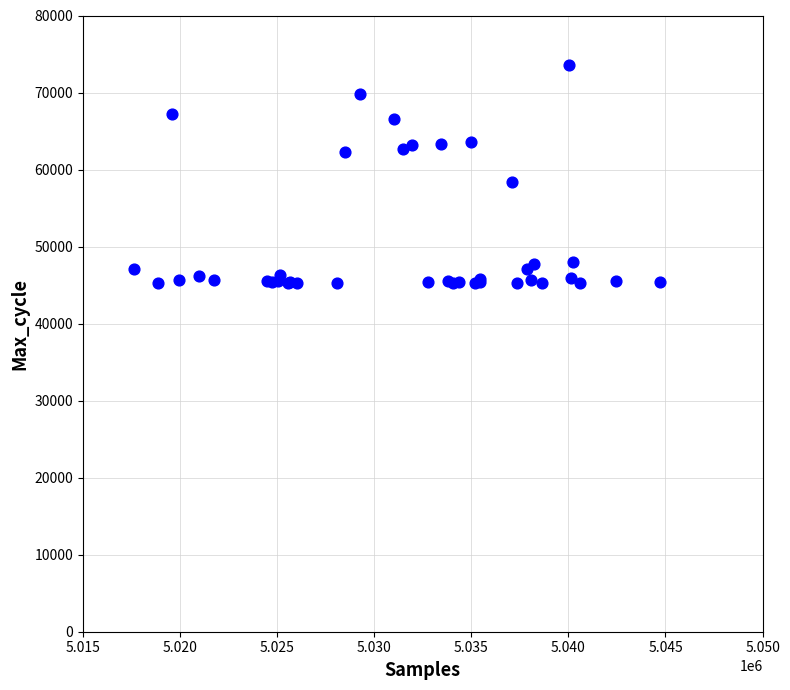

What Y value in the scatter plot is closest to 59410?

58381